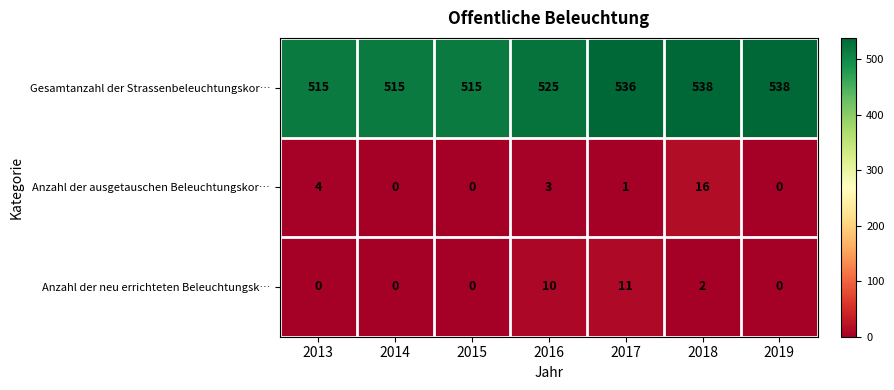

What is the greatest value displayed?

538